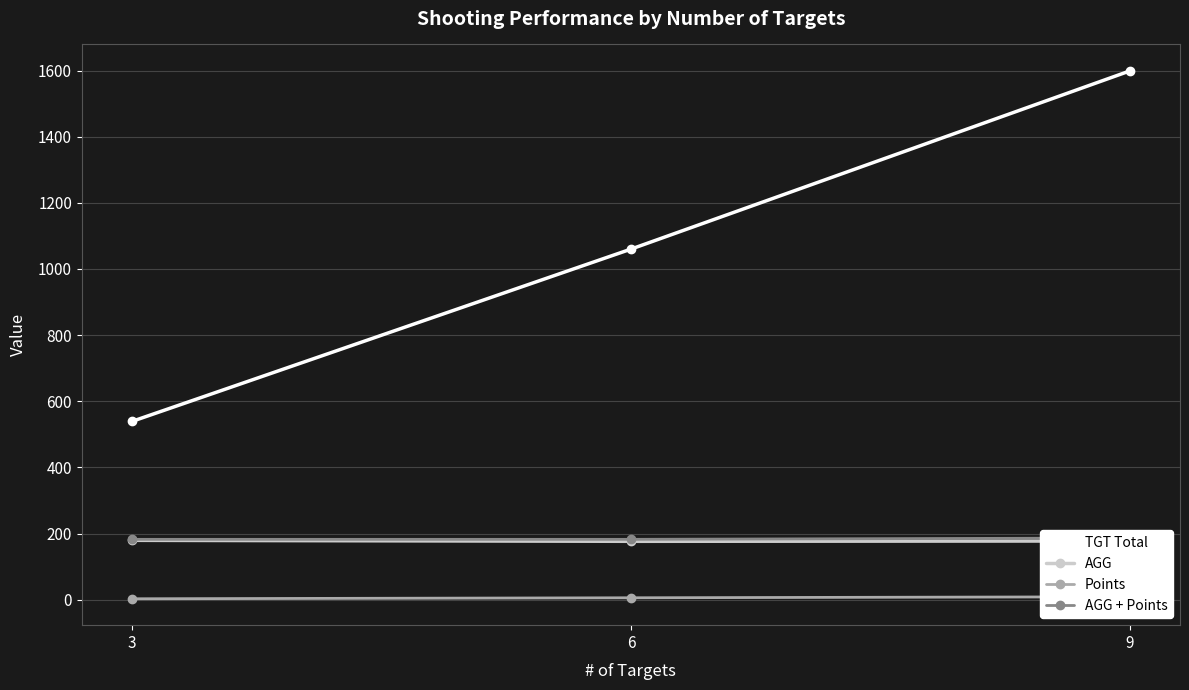

Reading right to left, list all the values displayed in this chart.

TGT Total: 9=1599.0	6=1060.0	3=539.0
AGG: 9=177.7	6=176.7	3=179.7
Points: 9=9.0	6=6.0	3=3.0
AGG + Points: 9=186.7	6=182.7	3=182.7